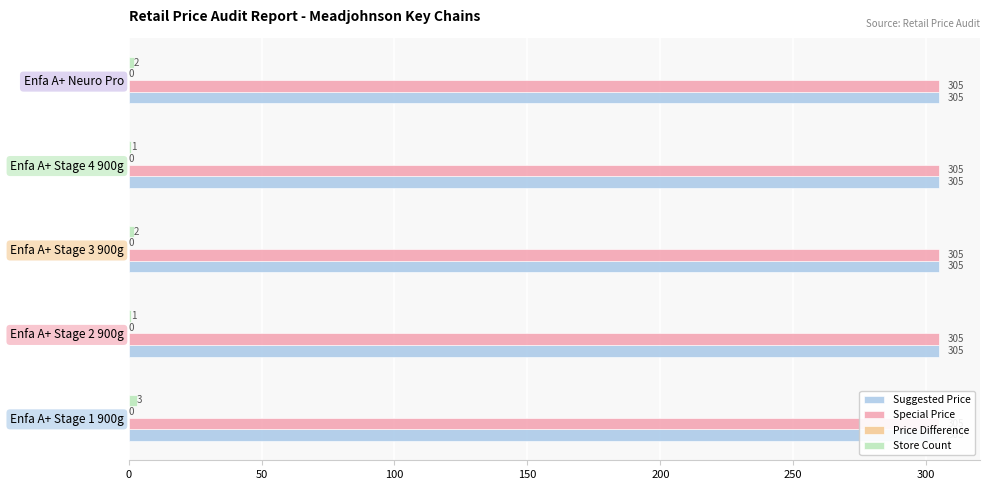

What is the value of the Store Count bar at the 1st from the left?

3.0